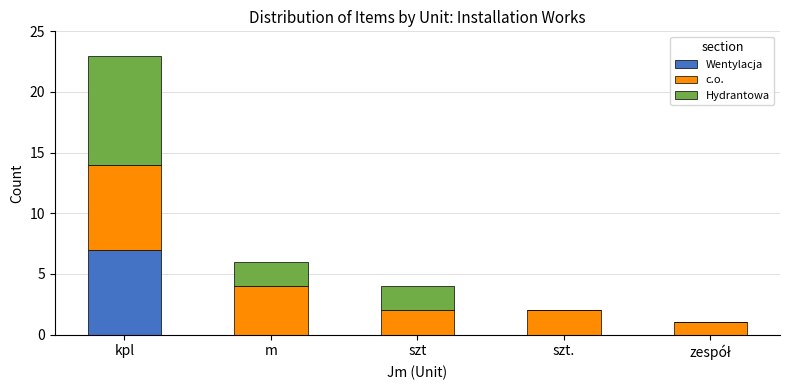

What is the total value across all series at szt.?

2